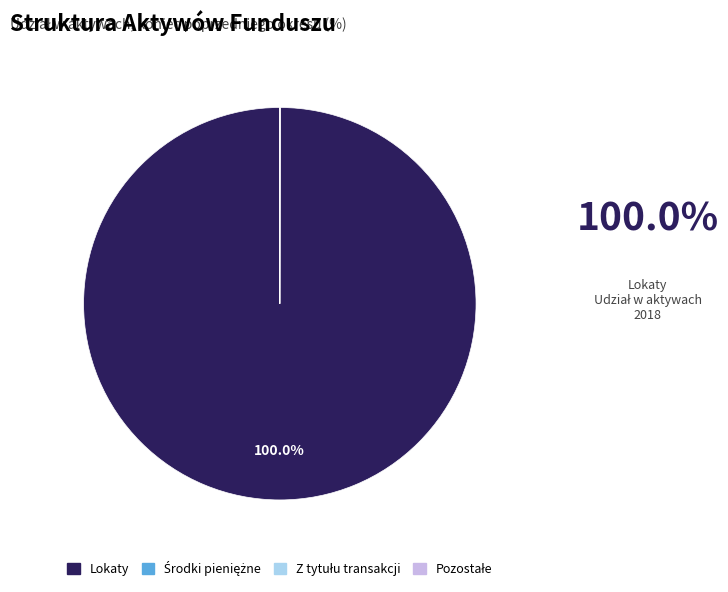

What is the largest slice in the pie chart?

Lokaty